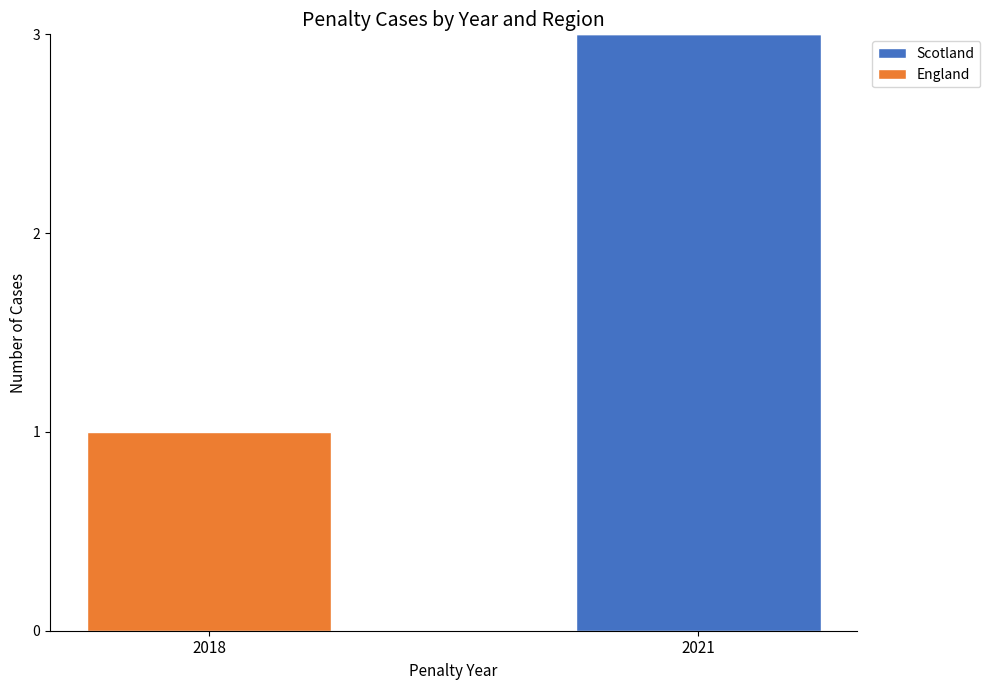

Is it true that Scotland equals 3 at 2021?

True